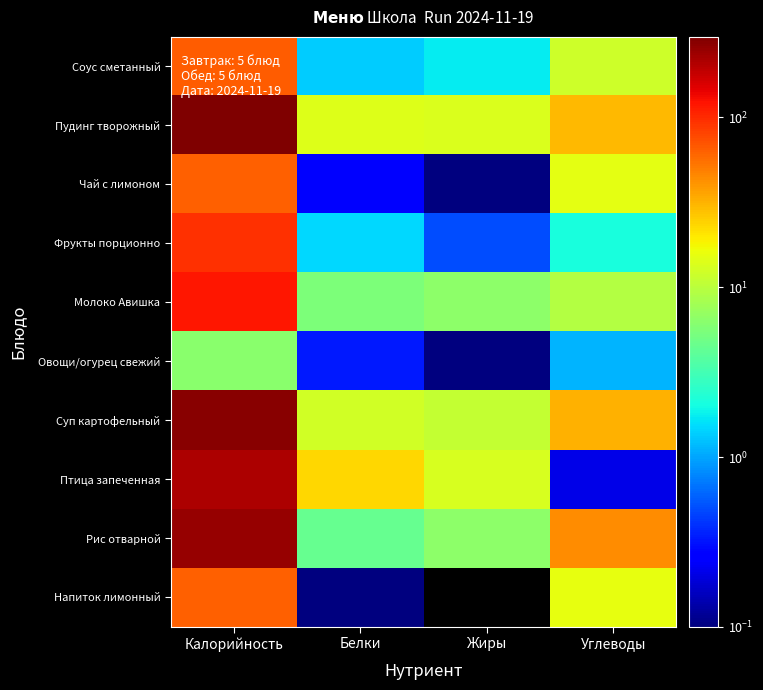

What is the difference between the highest and lowest values at Жиры?

13.5